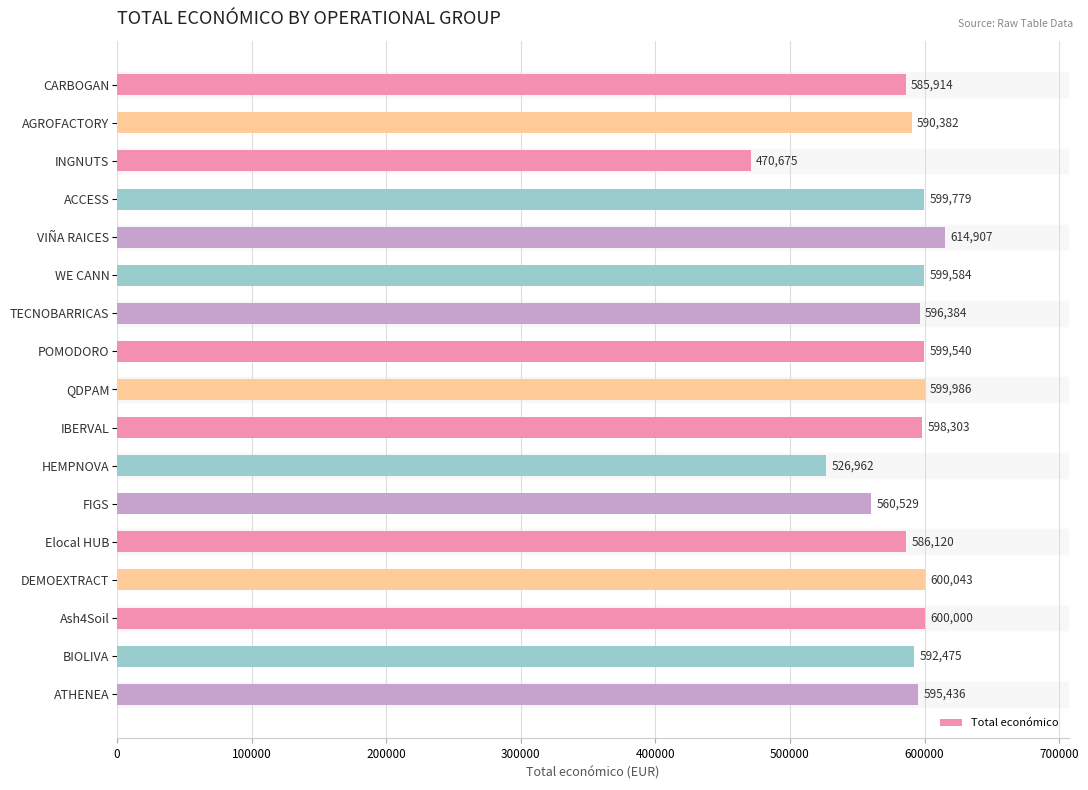

Where is the data nearest to the value 542791?

HEMPNOVA